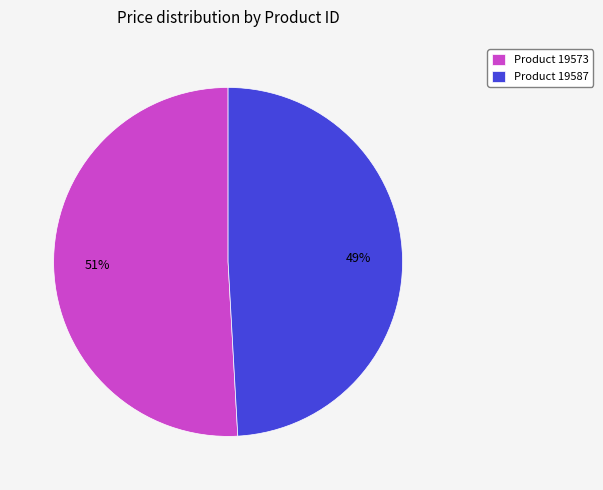

How many slices are in this pie chart?

2